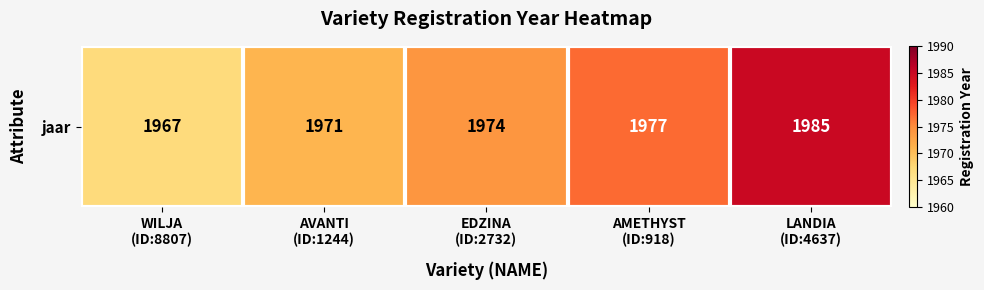

What is the approximate value at WILJA
(ID:8807)?

1967